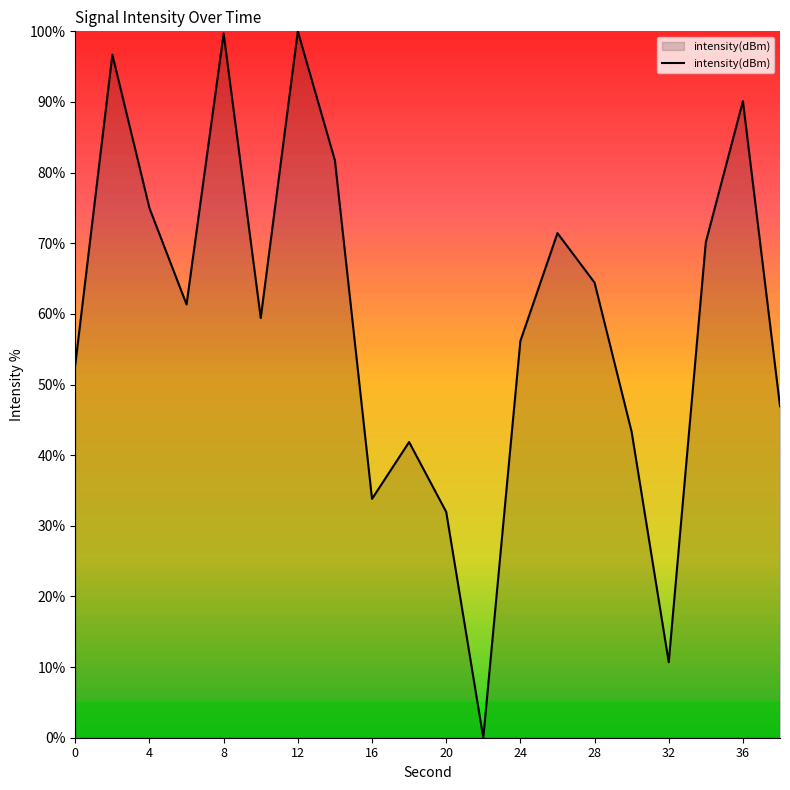

What is the maximum value shown in the chart?

100.0